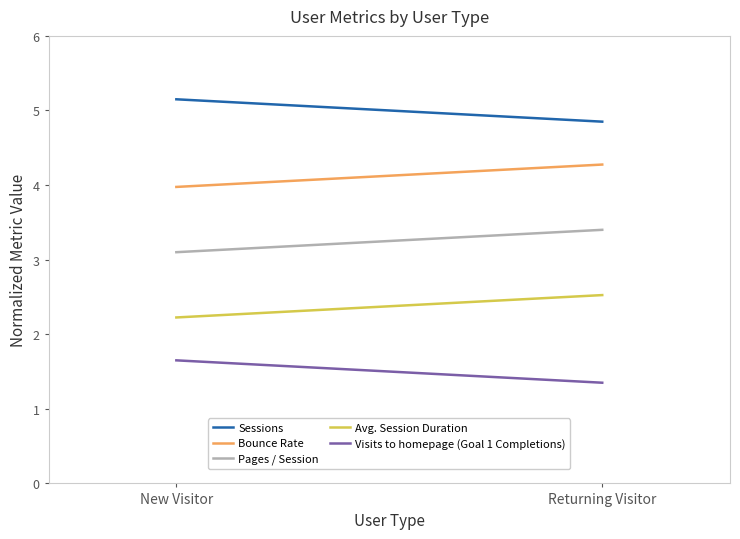

What is the difference between the Sessions values at New Visitor and Returning Visitor?

0.3